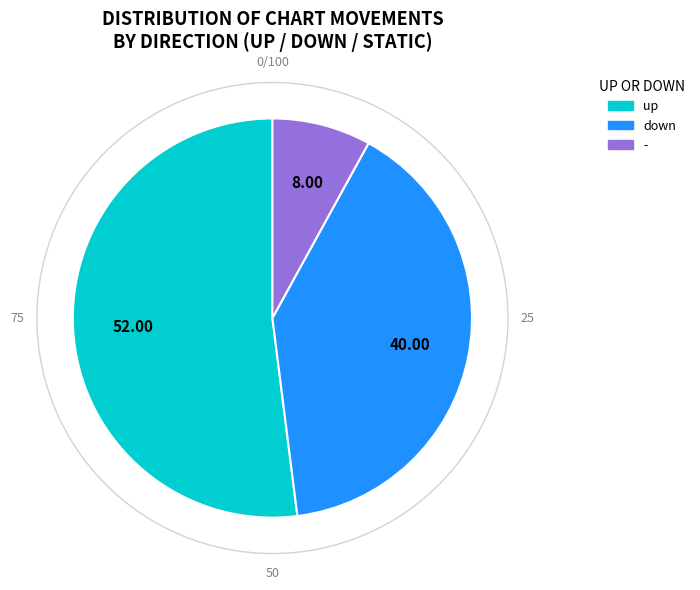

Approximately how many times larger is the value at - compared to down?

0.2